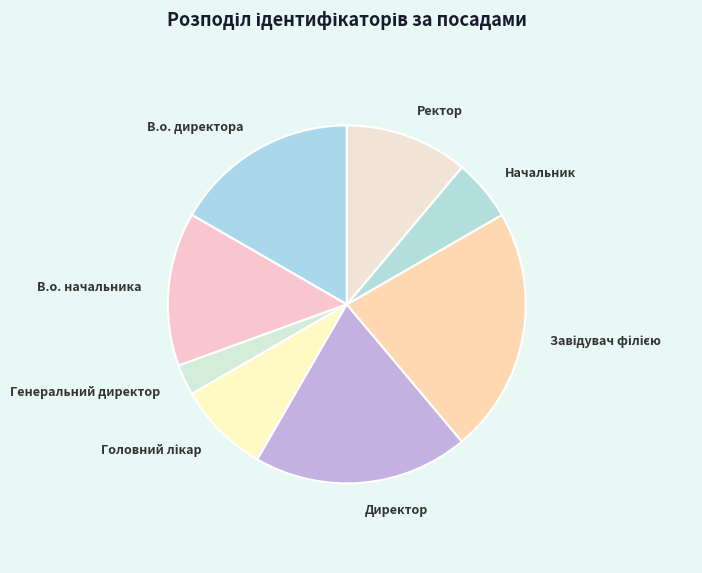

What is the ratio of the value at Генеральний директор to the value at Начальник?

0.5